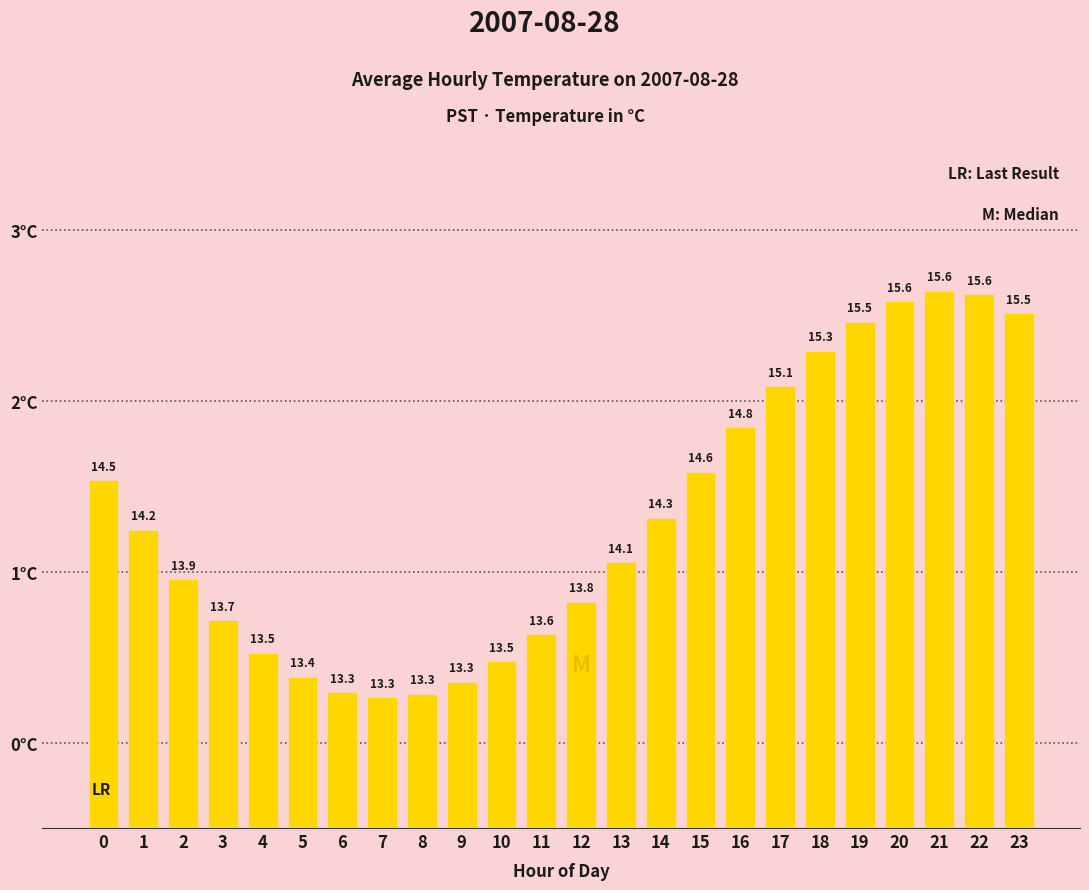

What is the maximum value shown in the chart?

15.6